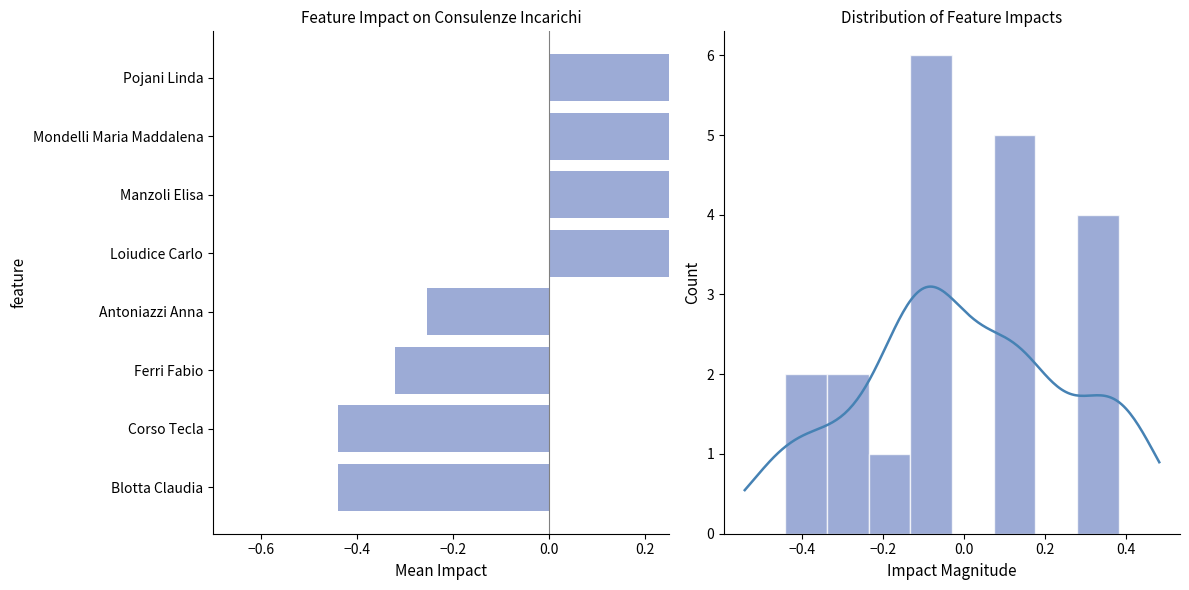

What is the difference between the maximum and minimum values?

0.8